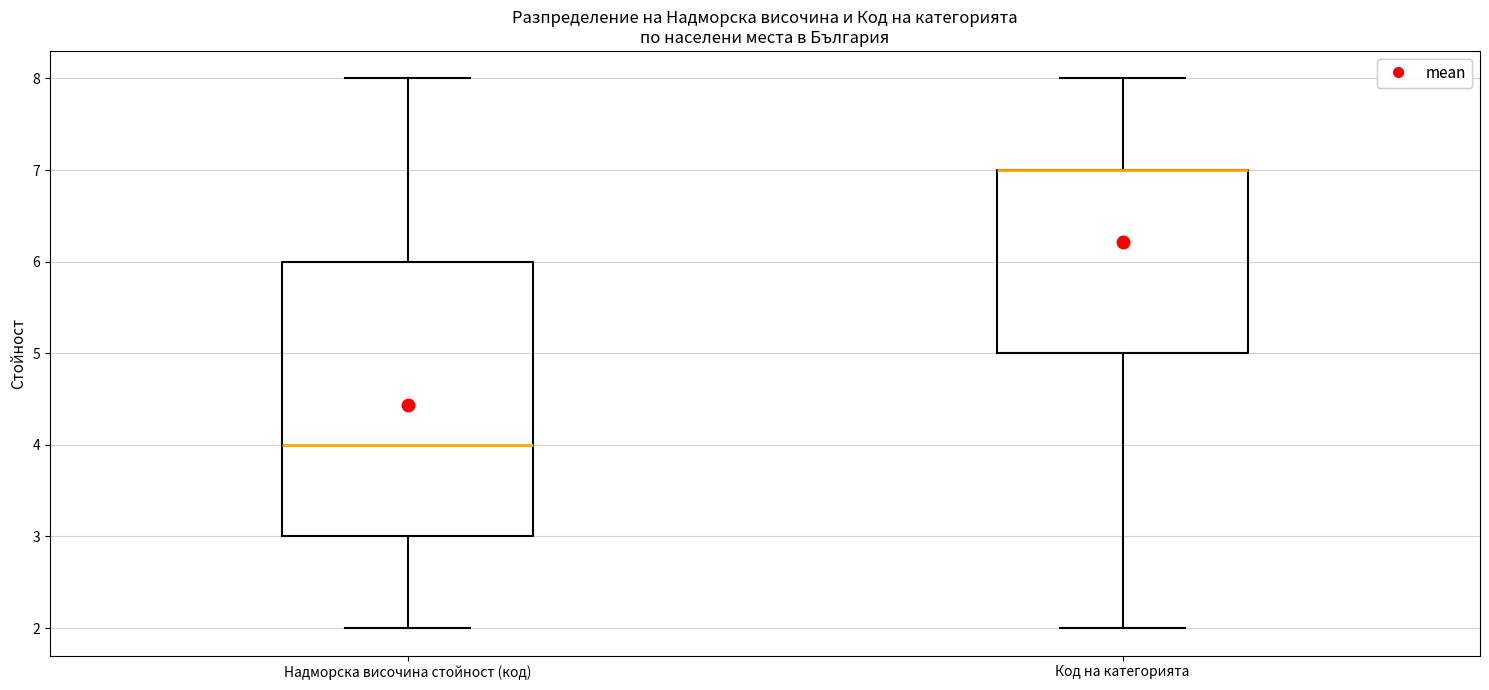

Which box is the tallest, from its lower edge to its upper edge?

Надморска височина стойност (код)